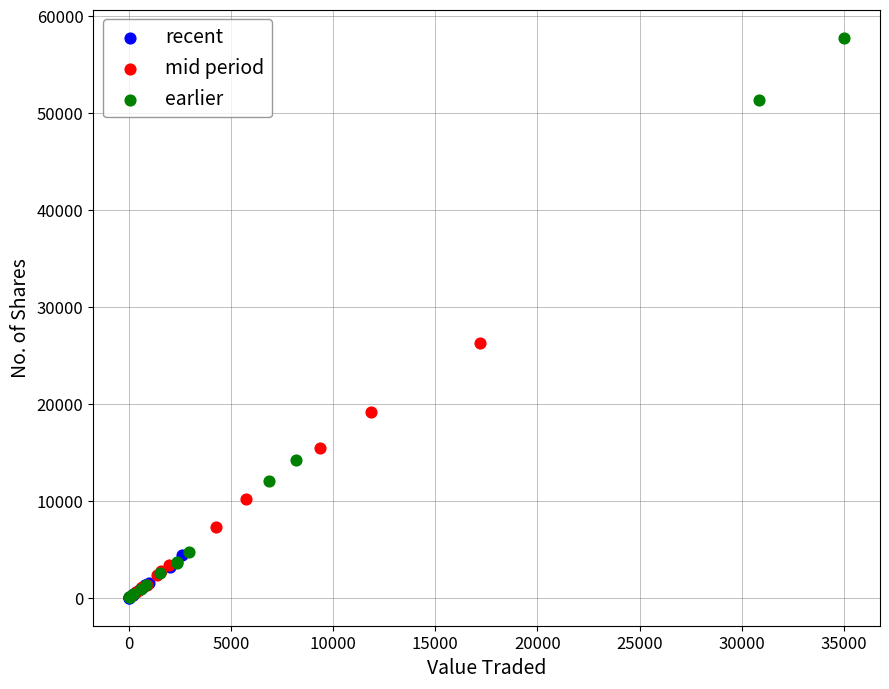

Which series reaches the maximum Y coordinate?

earlier